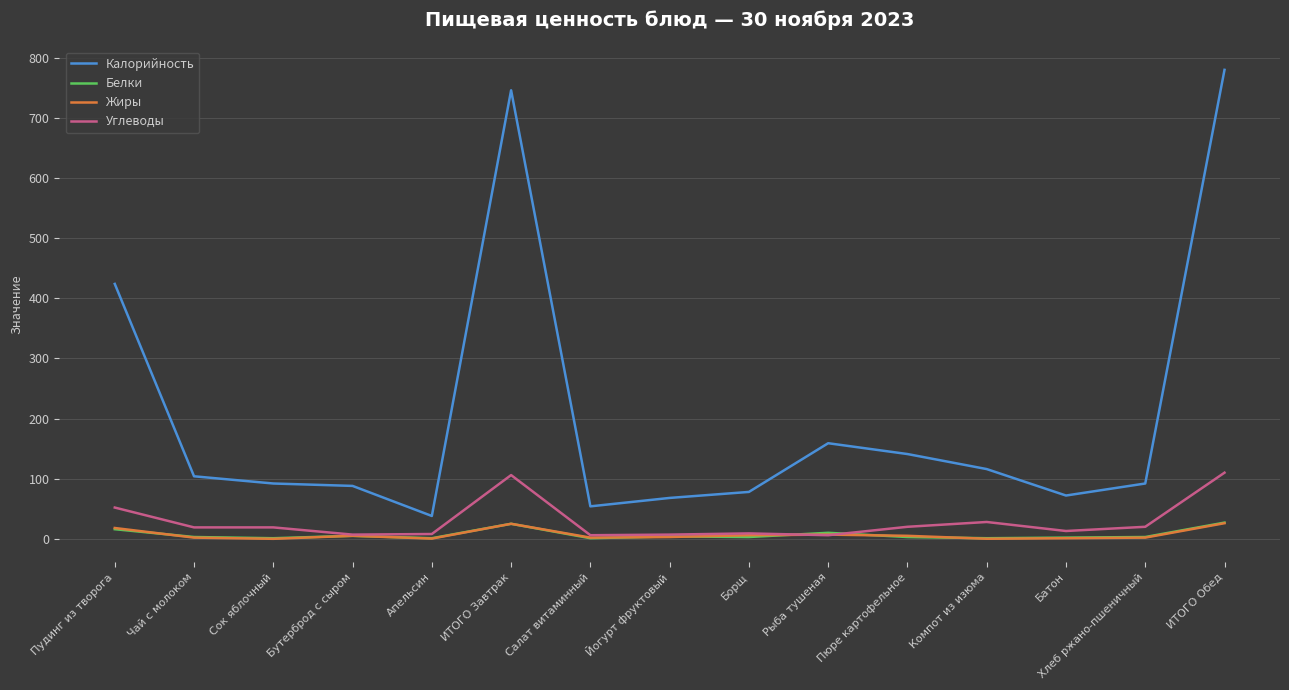

Is the value of Углеводы at Пудинг из творога greater than the value of Белки at Сок яблочный?

Yes